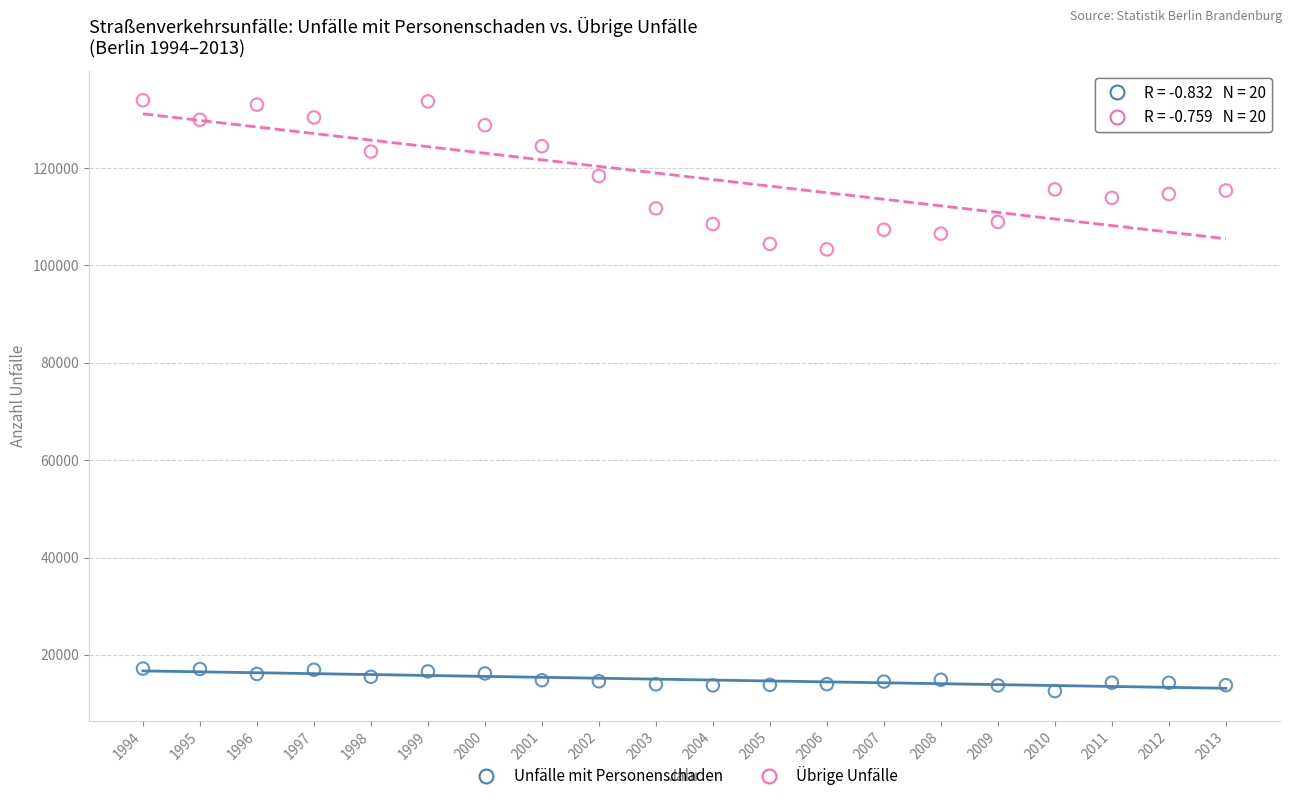

Which series contains the lowest Y value?

Unfälle mit Personenschaden